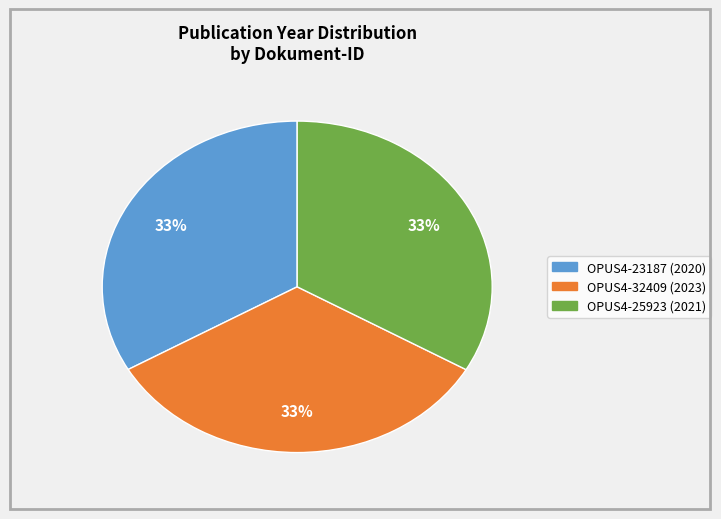

How many slices are in this pie chart?

3